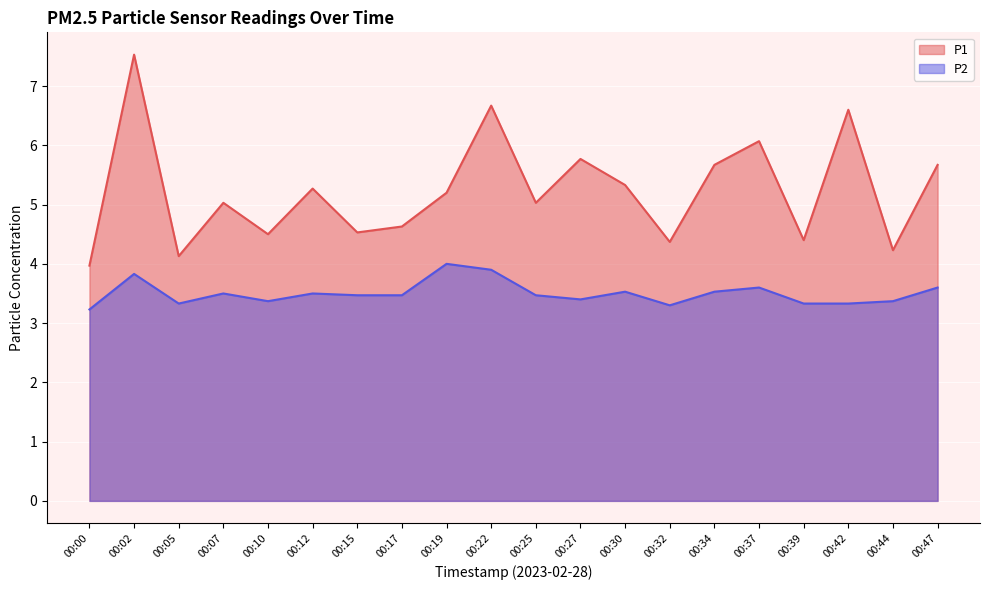

True or false: P1 and P2 intersect in this chart.

False